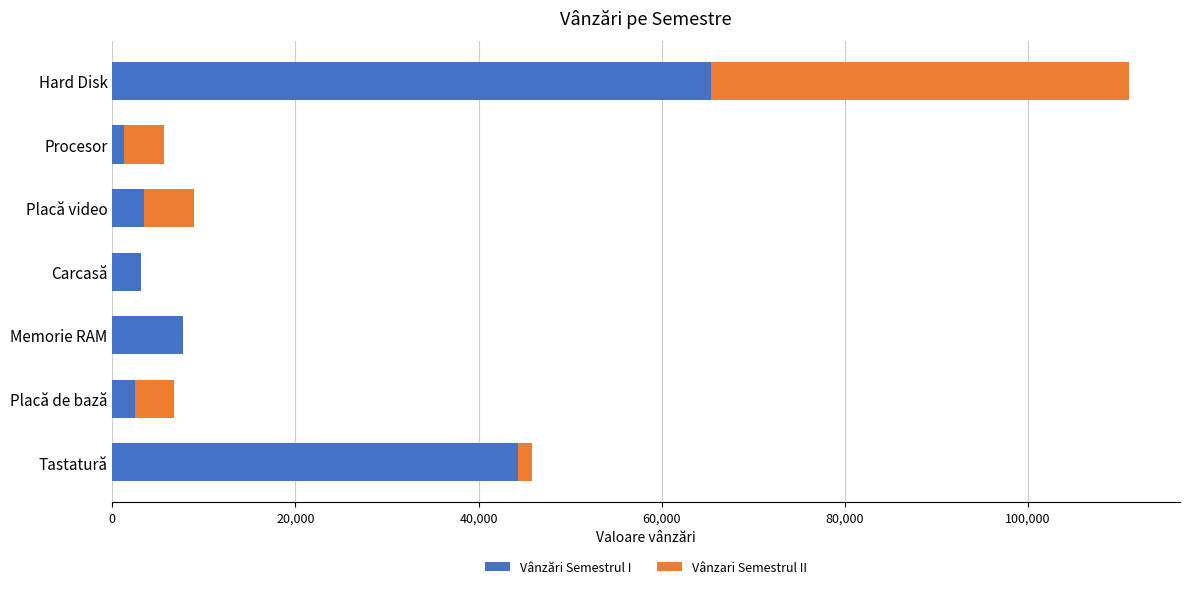

Count the number of data series in this chart.

2